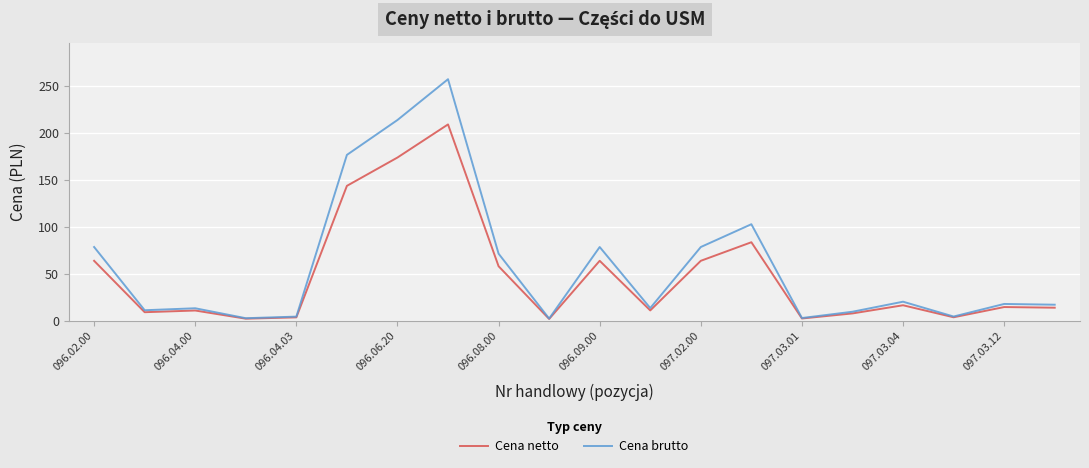

Is this an area chart (filled region under the line)?

No